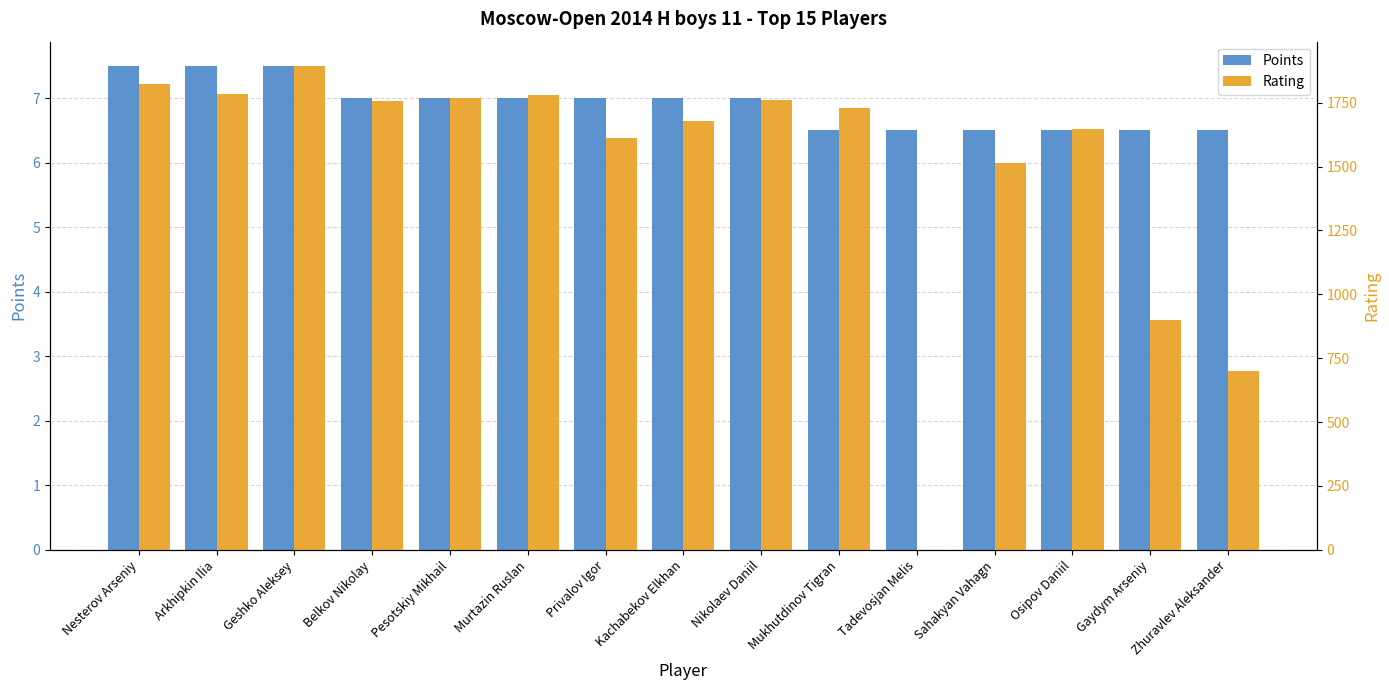

Reading left to right, list all the values displayed in this chart.

Points: 7.5	7.5	7.5	7.0	7.0	7.0	7.0	7.0	7.0	6.5	6.5	6.5	6.5	6.5	6.5
Rating: 1822.0	1782.0	1894.0	1758.0	1770.0	1780.0	1611.0	1677.0	1762.0	1729.0	0.0	1515.0	1645.0	900.0	700.0